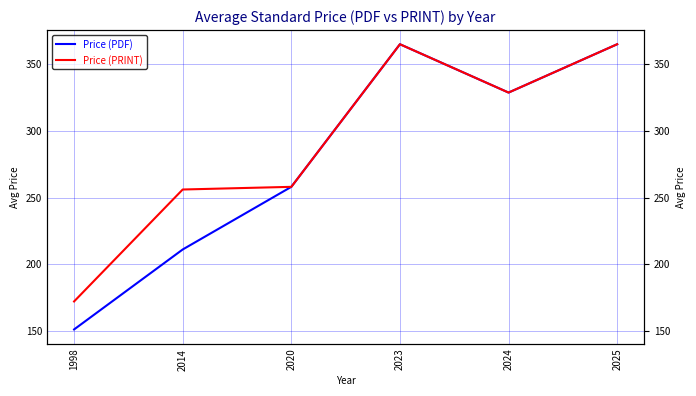

Rank the categories by Price (PDF) value from highest to lowest.

2023, 2025, 2024, 2020, 2014, 1998